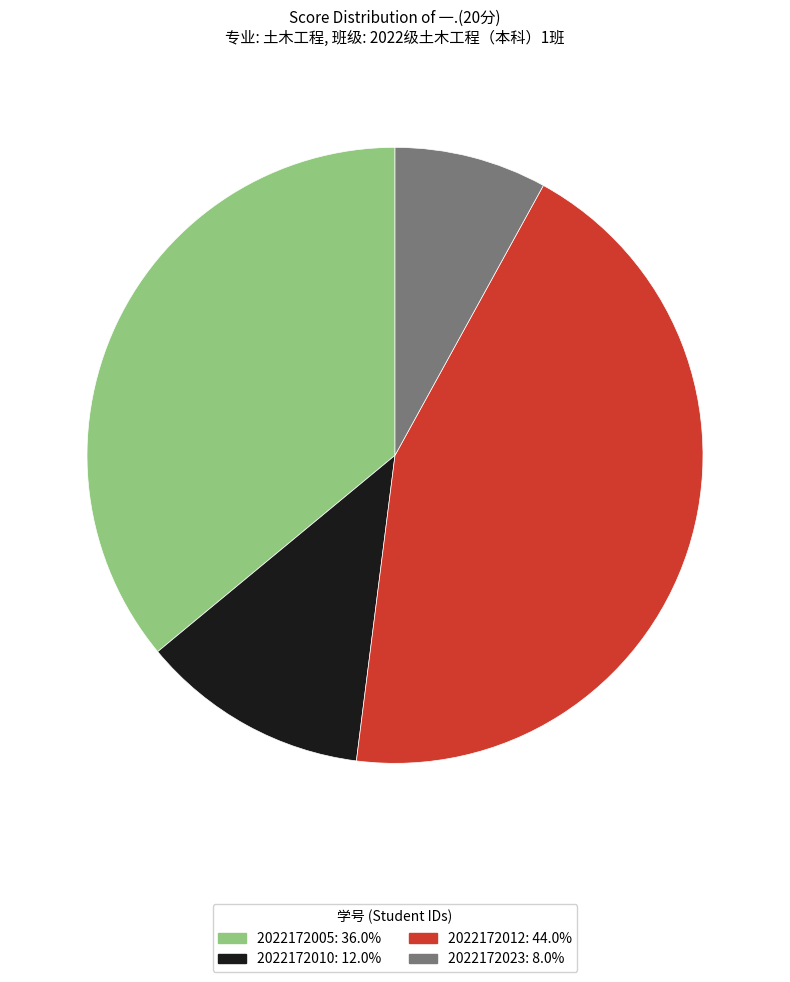

Is there any slice that represents more than half of the pie?

No